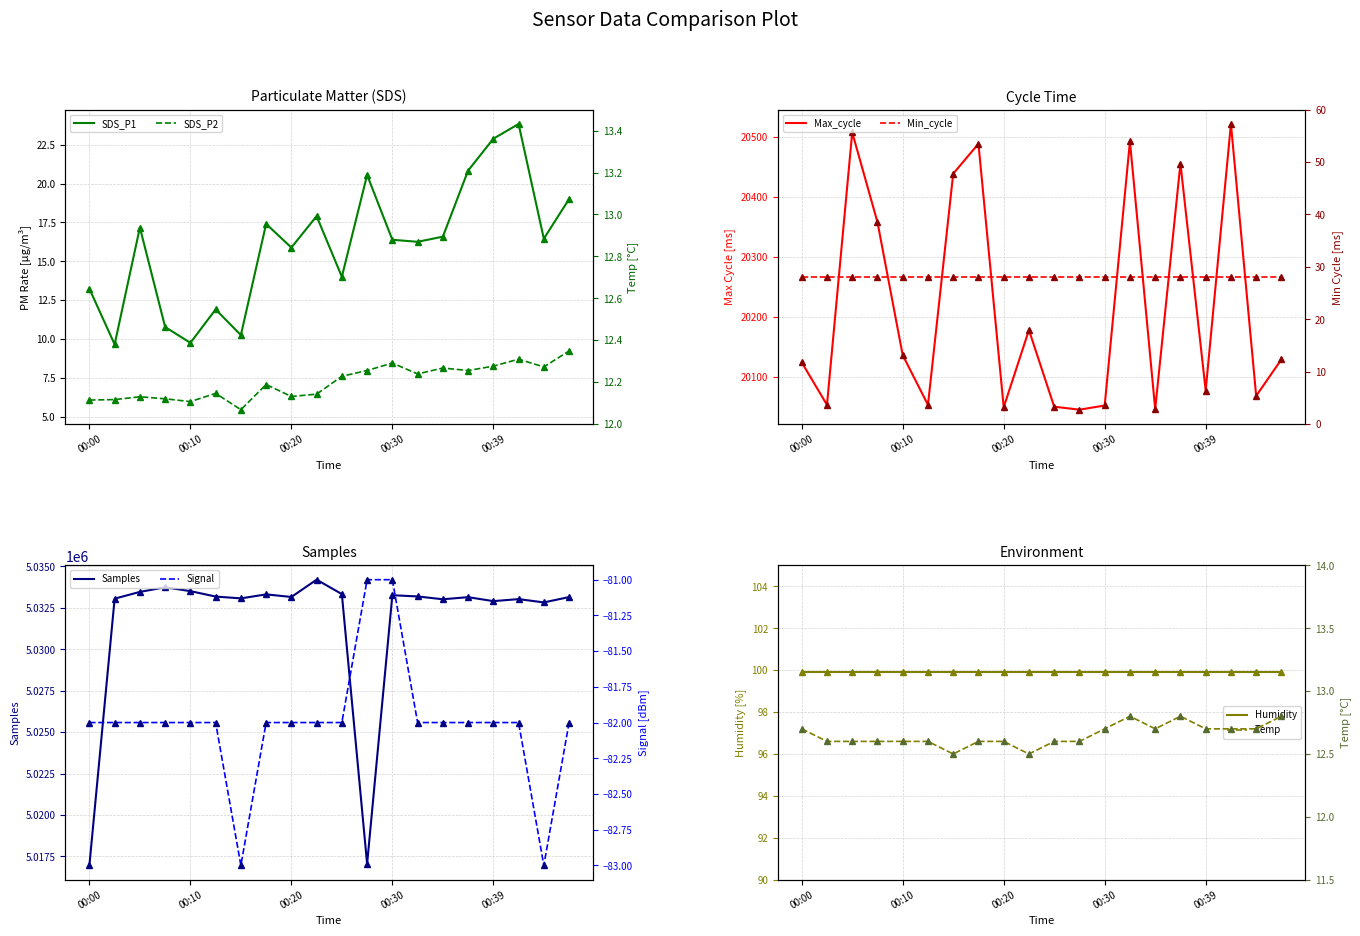

Which category has the lowest value across all series?

00:15